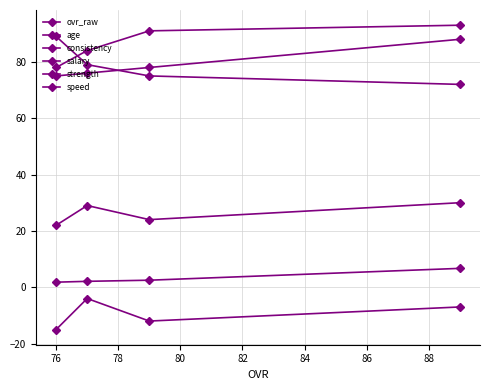

What is the value of the salary point at the 3rd from the left?

2.1